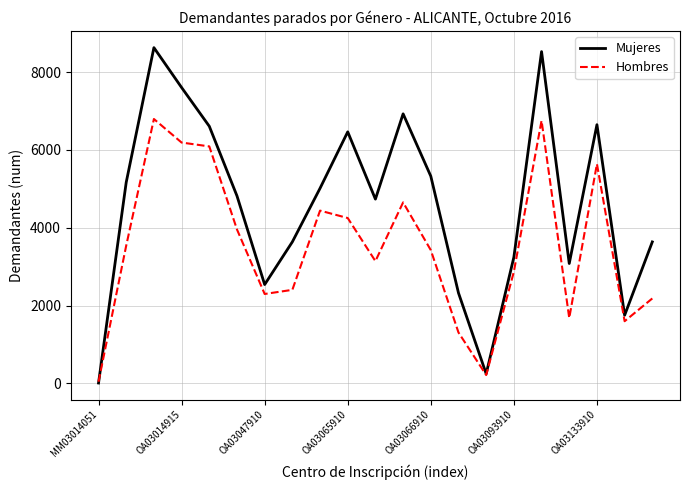

True or false: Mujeres has more than 2 interior local peaks.

True